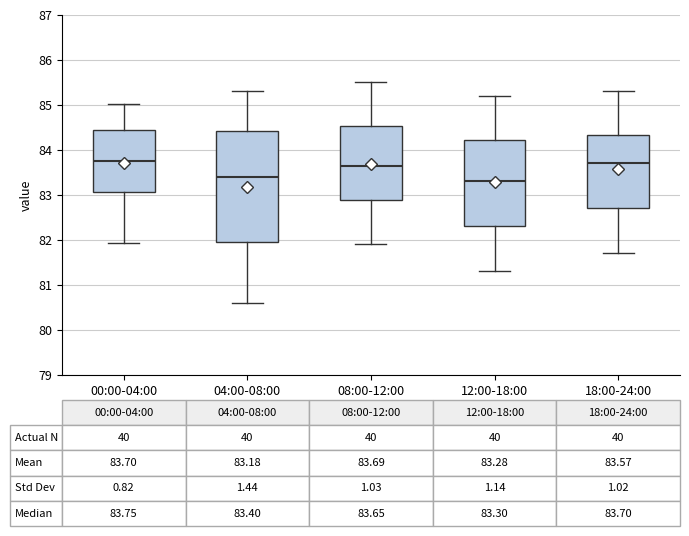

Comparing the boxes themselves (not the whiskers), which one is the tallest?

04:00-08:00